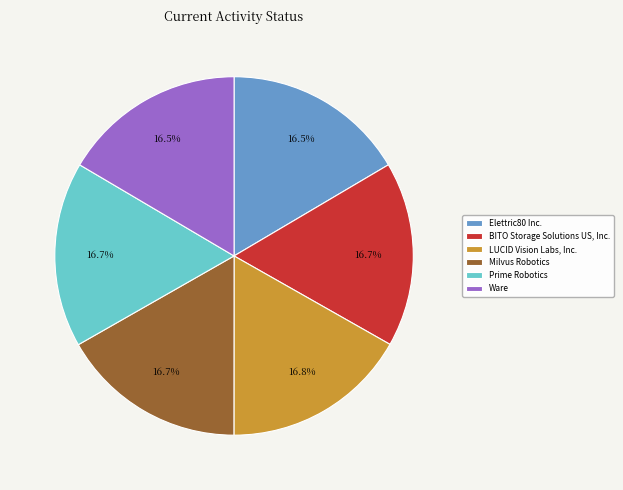

What is the ratio of the value at BITO Storage Solutions US, Inc. to the value at LUCID Vision Labs, Inc.?

1.0